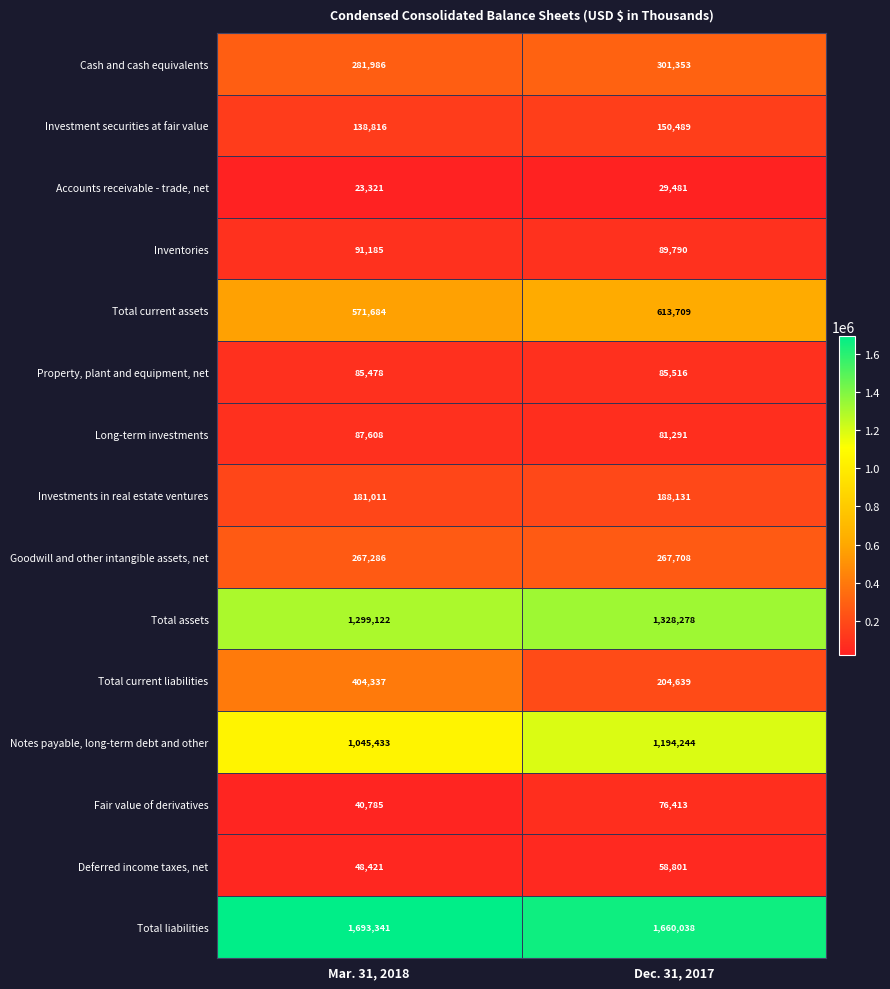

The value of Total current assets at Mar. 31, 2018 is 571684. True or false?

True